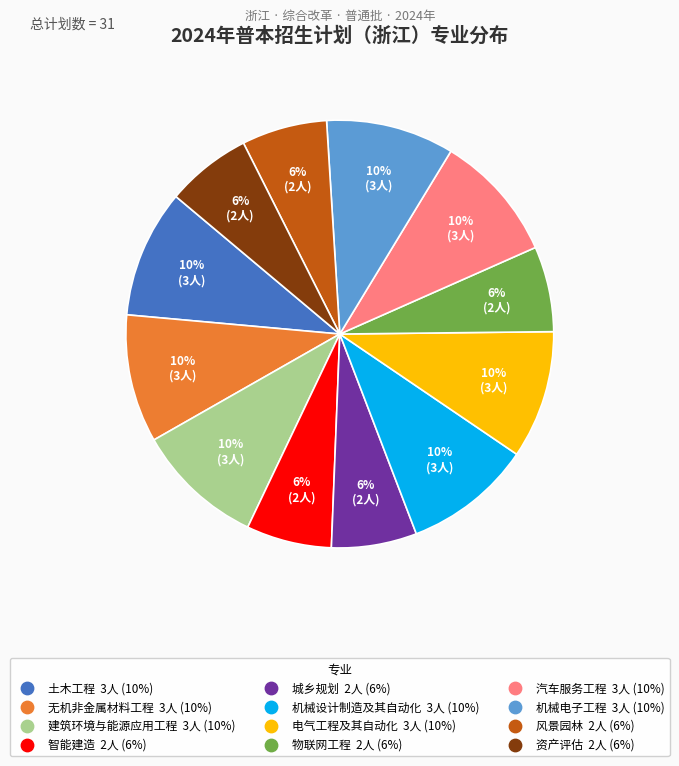

What is the ratio of the value at 电气工程及其自动化 to the value at 土木工程?

1.0